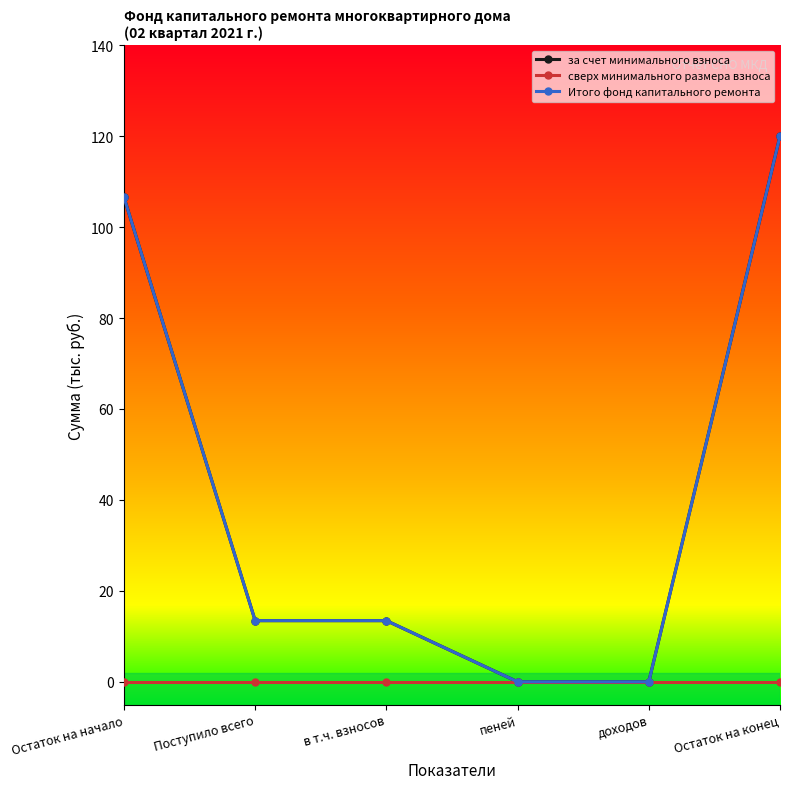

The Итого фонд капитального ремонта series shows 0.0 at пеней. True or false?

True